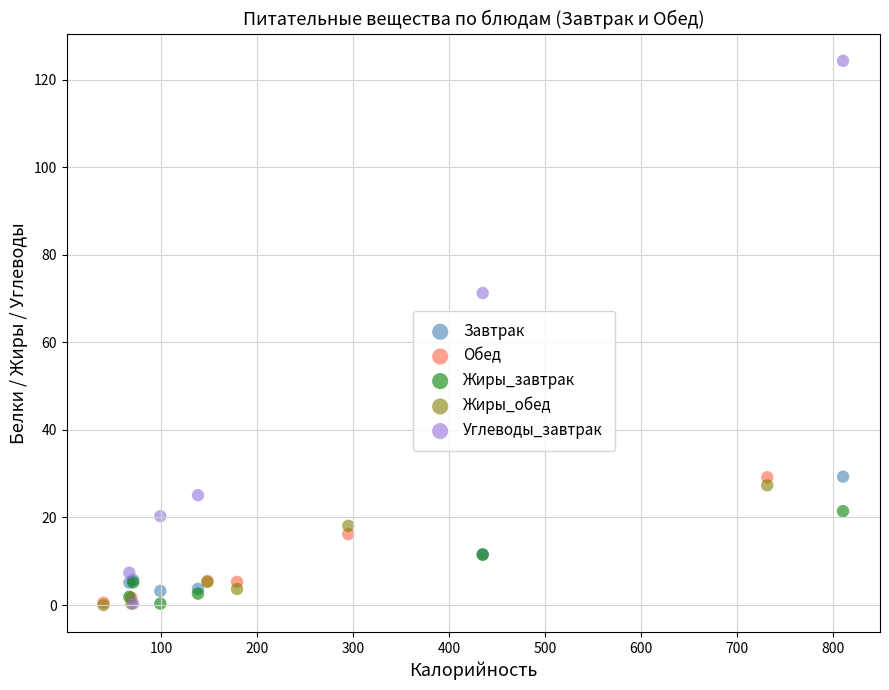

Which series has the widest spread of Y values?

Углеводы_завтрак